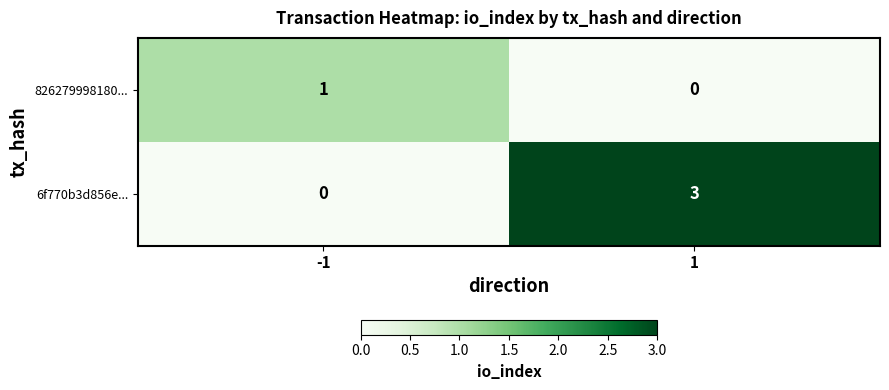

Which series has the widest spread of values?

6f770b3d856e...